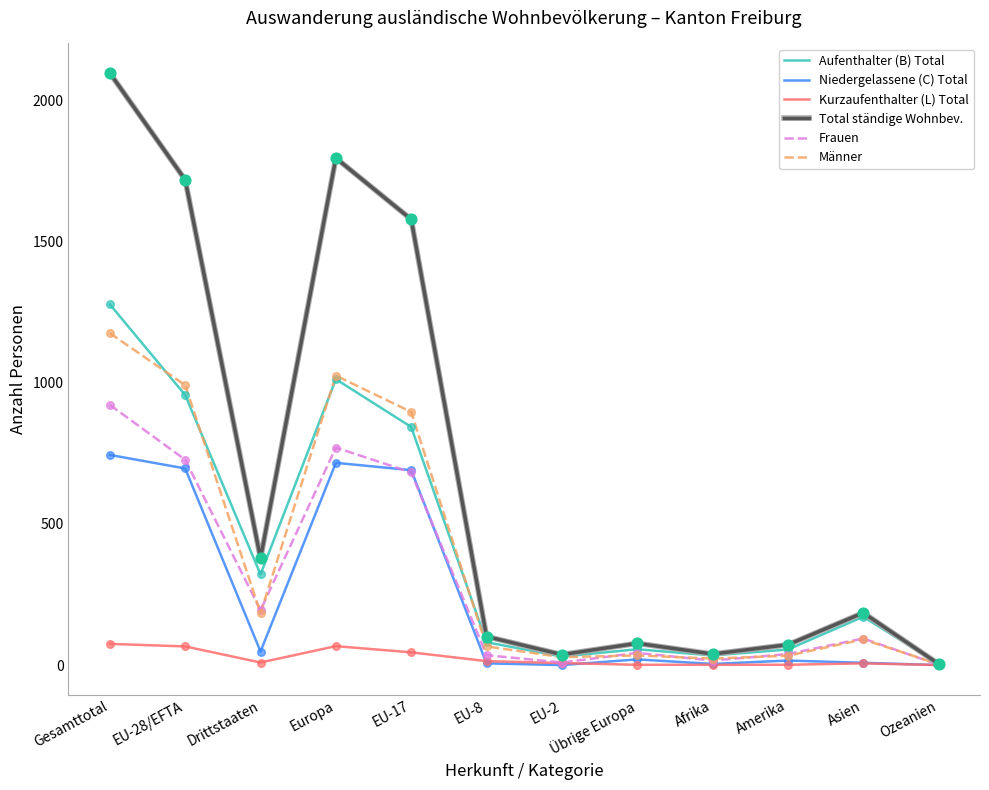

What is the total value across all series at Gesamttotal?

6288